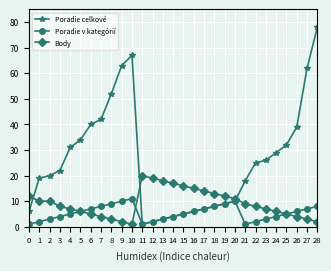

Reading right to left, transcribe all the data shown in this chart.

Poradie celkové: 28=78	27=62	26=39	25=32	24=29	23=26	22=25	21=18	20=10	19=9	18=8	17=7	16=6	15=5	14=4	13=3	12=2	11=1	10=67	9=63	8=52	7=42	6=40	5=34	4=31	3=22	2=20	1=19	0=6
Poradie v kategórií: 28=8	27=7	26=6	25=5	24=4	23=3	22=2	21=1	20=10	19=9	18=8	17=7	16=6	15=5	14=4	13=3	12=2	11=1	10=11	9=10	8=9	7=8	6=7	5=6	4=5	3=4	2=3	1=2	0=1
Body: 28=2	27=3	26=4	25=5	24=6	23=7	22=8	21=9	20=11	19=12	18=13	17=14	16=15	15=16	14=17	13=18	12=19	11=20	10=1	9=2	8=3	7=4	6=5	5=6	4=7	3=8	2=10	1=10	0=12